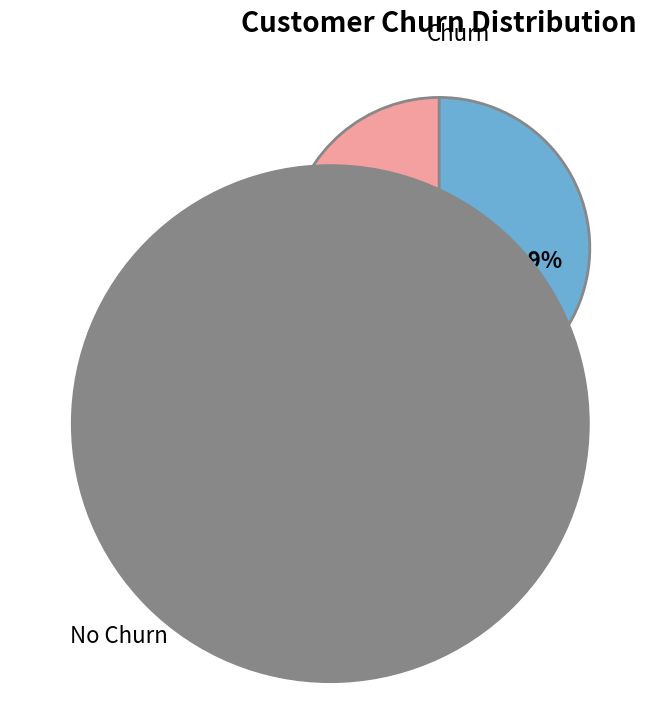

Is there any slice that represents more than half of the pie?

Yes